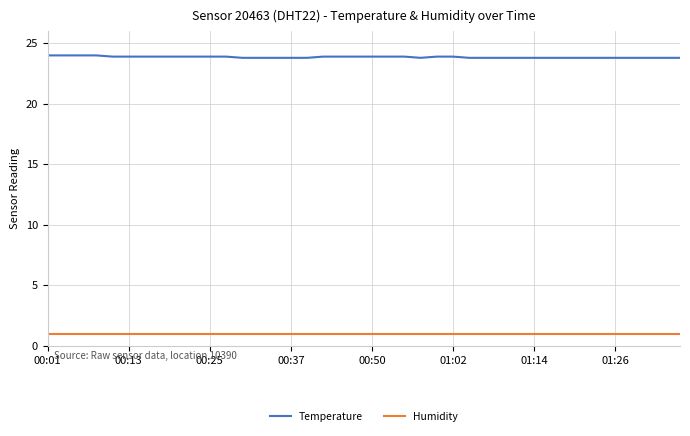

True or false: Humidity and Temperature intersect in this chart.

False